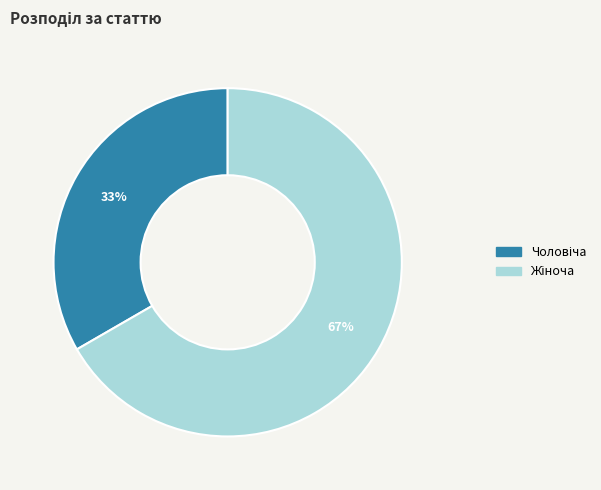

Is there a majority slice in this chart?

Yes